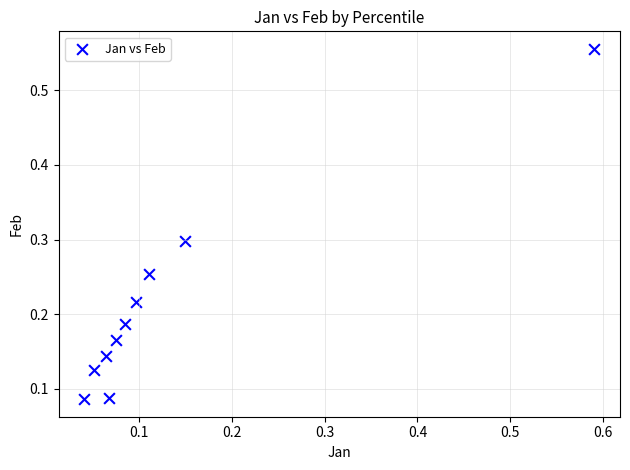

What is the range of Y values (max minus min)?

0.5